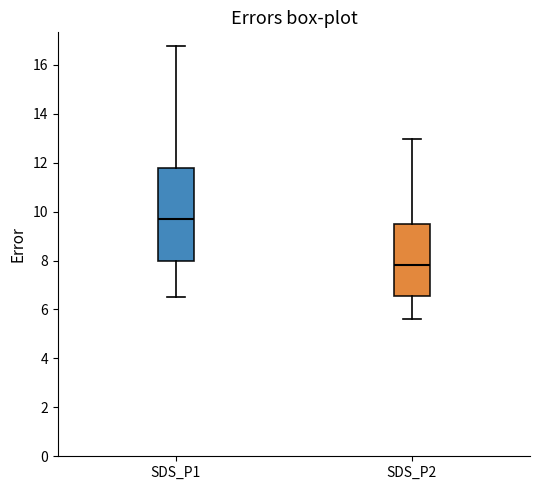

Reading left to right, read every box against the y-axis: the position of its median line, the range the box covers, and the ends of its whiskers. The values are not printed on the chart, so give them approximately, as read against the axis.

SDS_P1: median 9.6, box 8.0 to 11.8, whiskers 6.6 to 16.8
SDS_P2: median 7.8, box 6.6 to 9.6, whiskers 5.6 to 13.0